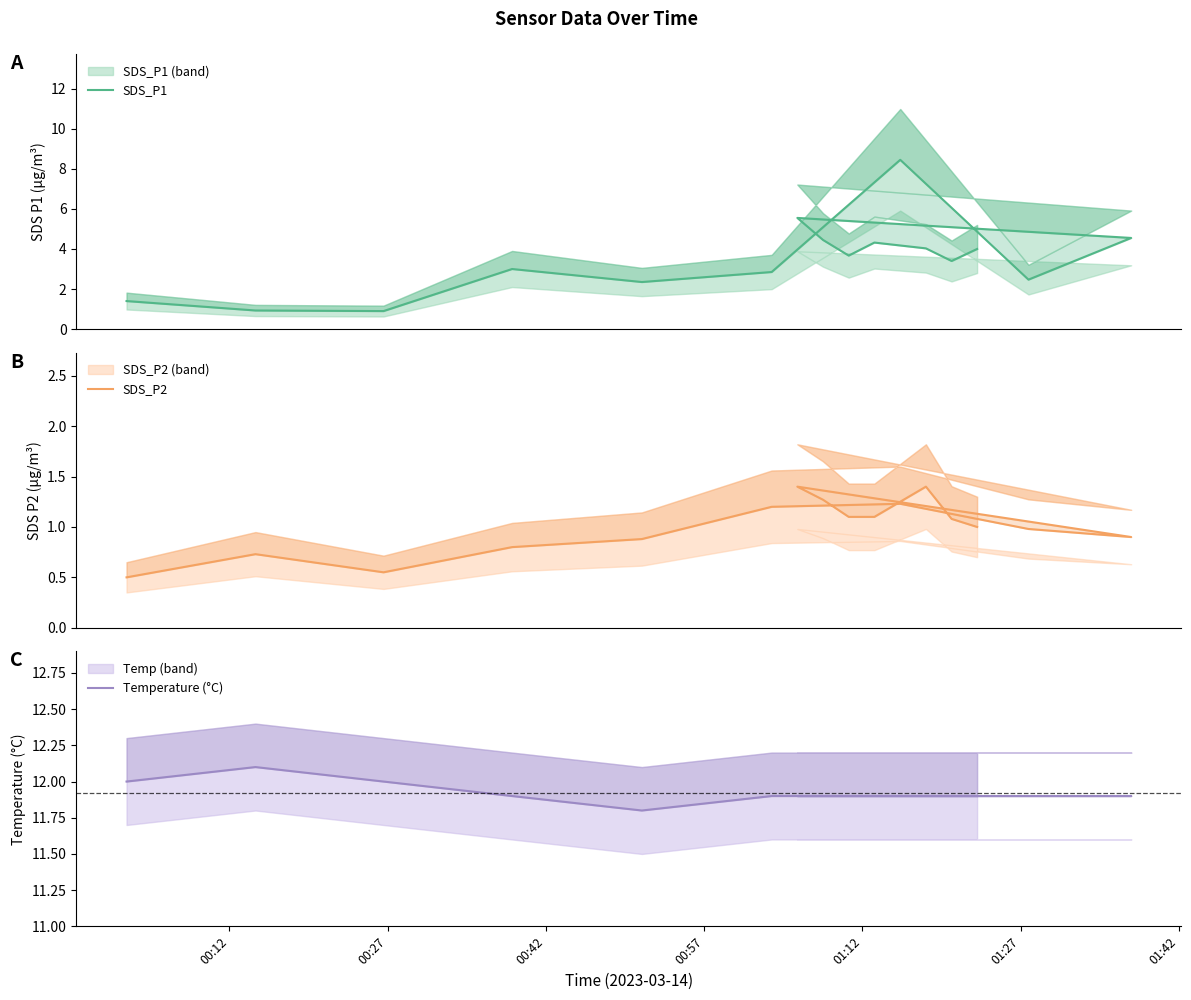

What is the minimum value shown in the chart?

0.5